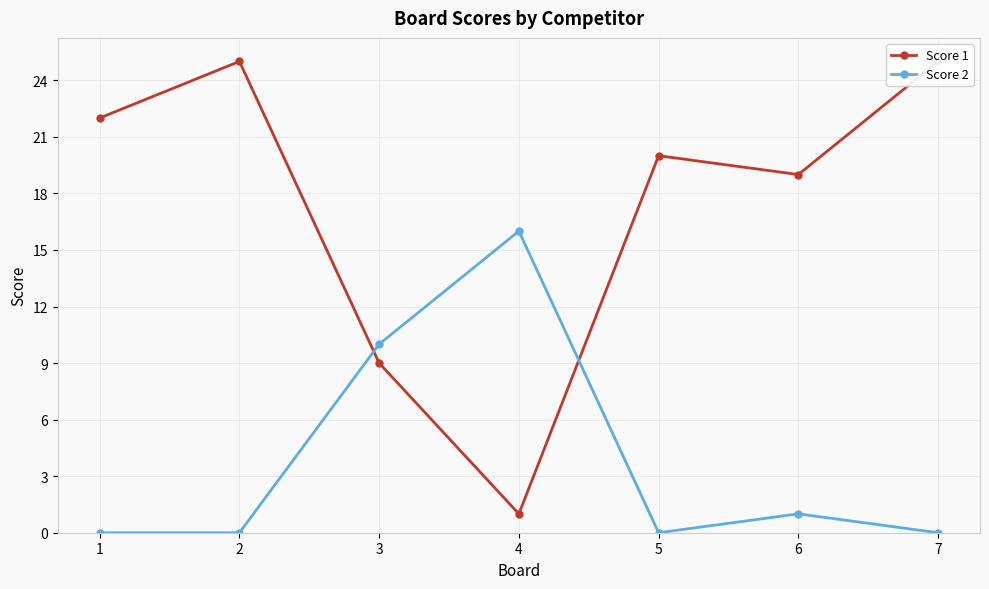

What is the value of the Score 2 point at the 4th from the left?

16